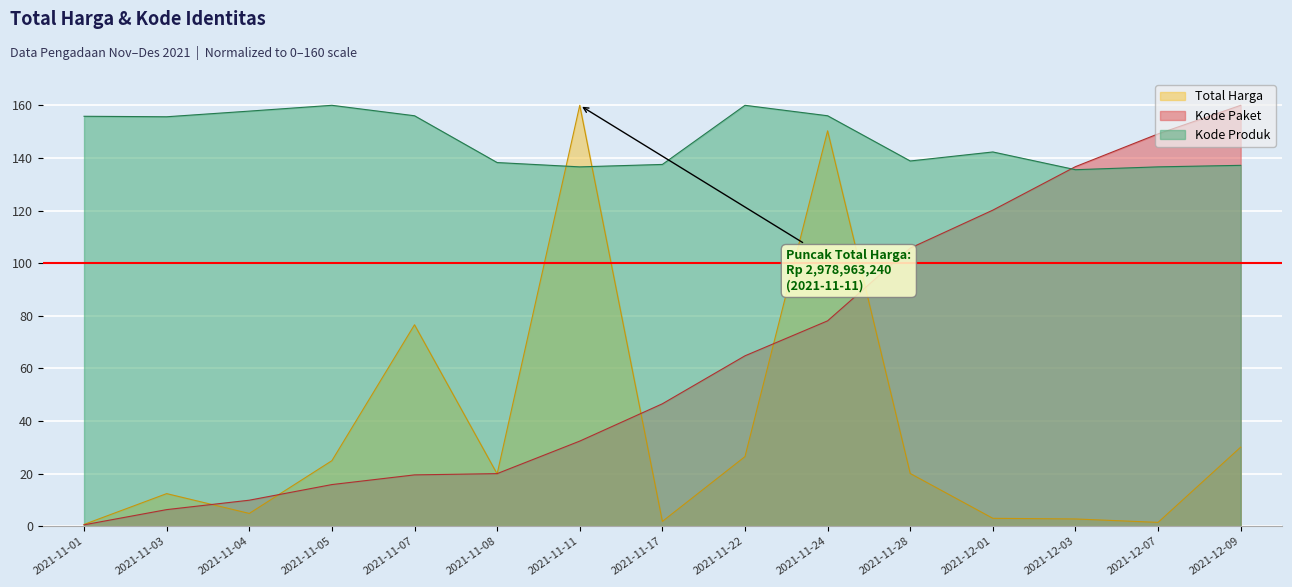

Which label corresponds to the smallest value in the chart?

2021-11-01